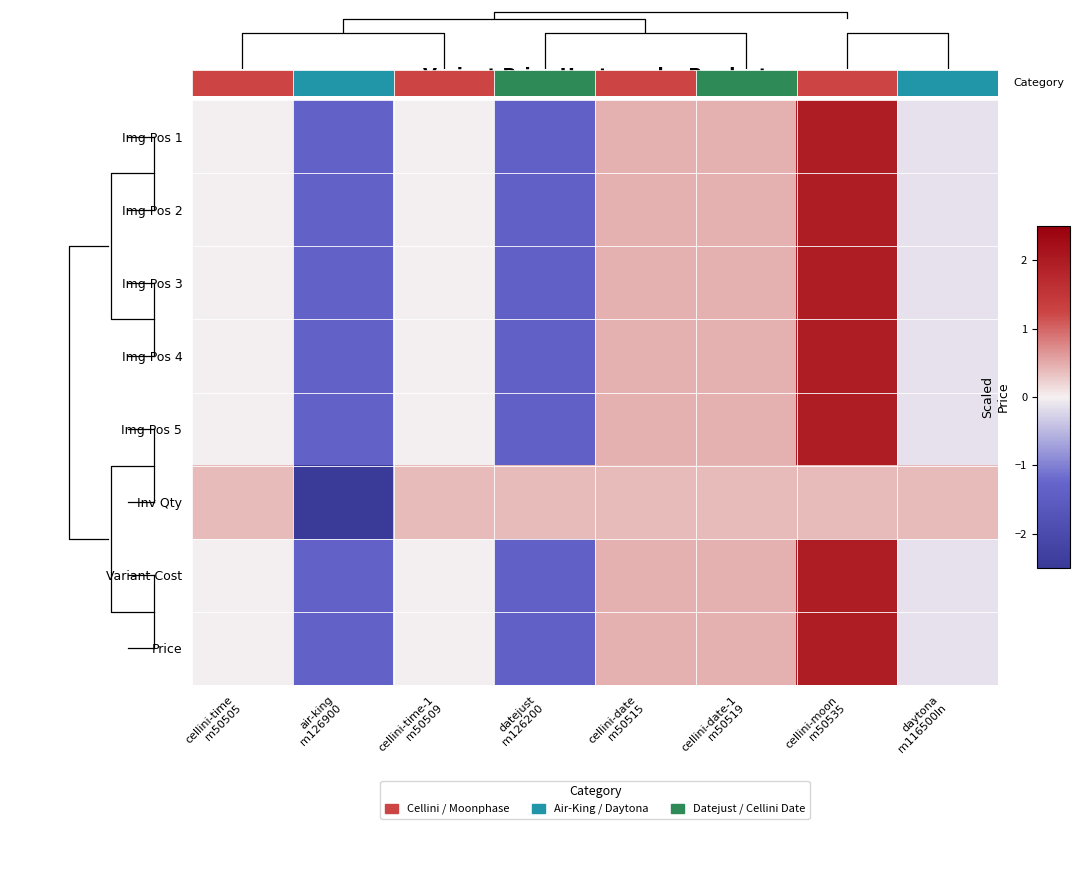

How many categories are shown in the chart?

8